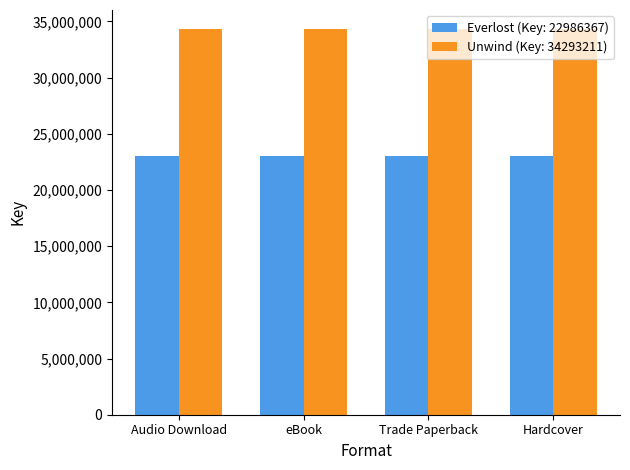

What is the average value of the Everlost (Key: 22986367) series?

22986367